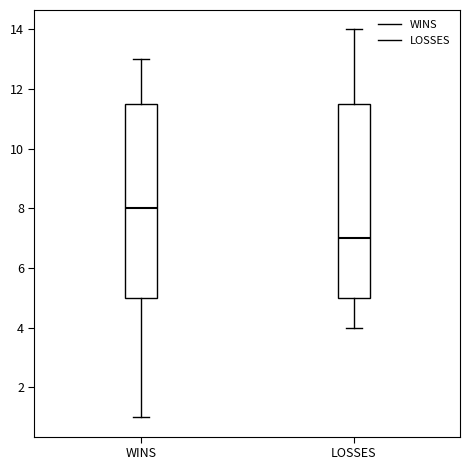

Reading left to right, transcribe this box plot: for each box, give where its median line is, the range the box spans, and where its two whiskers end, as read against the y-axis. The values are not printed on the chart, so give them approximately, as read against the axis.

WINS: median 8.0, box 5.0 to 11.6, whiskers 1.0 to 13.0
LOSSES: median 7.0, box 5.0 to 11.6, whiskers 4.0 to 14.0